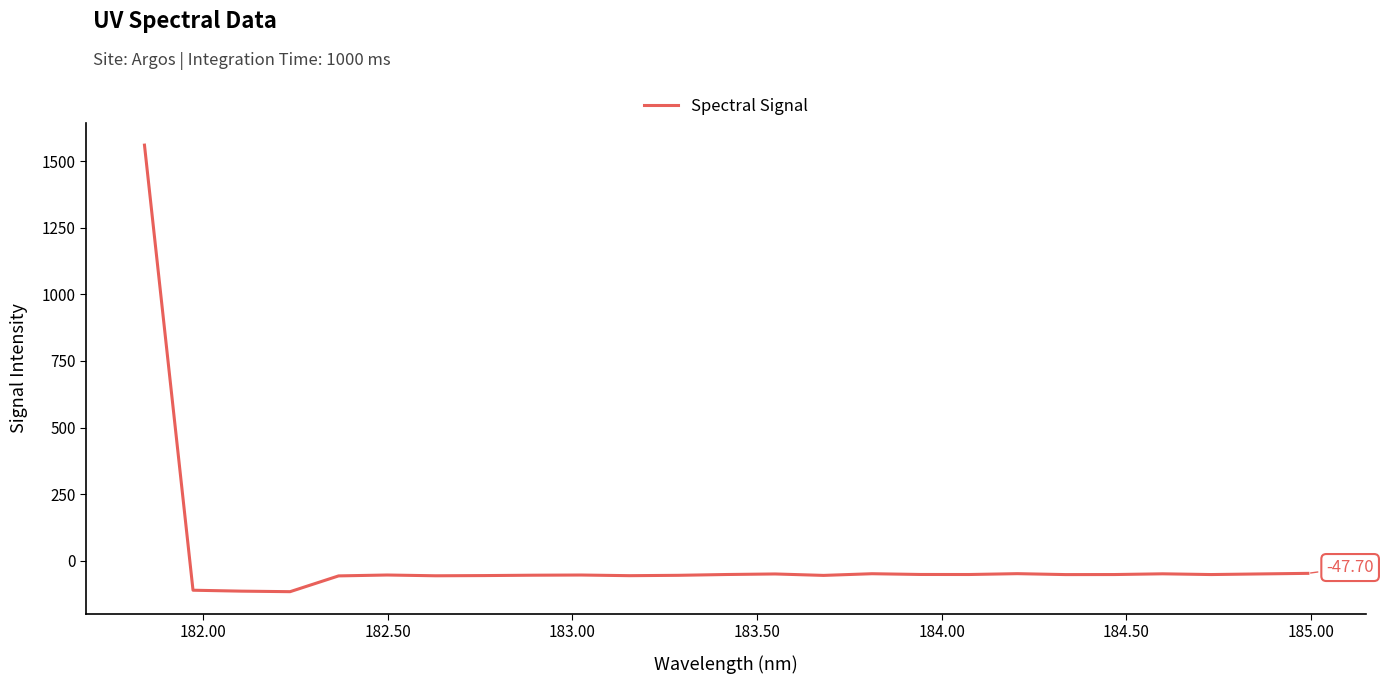

What is the difference between the maximum and minimum values?

1677.0